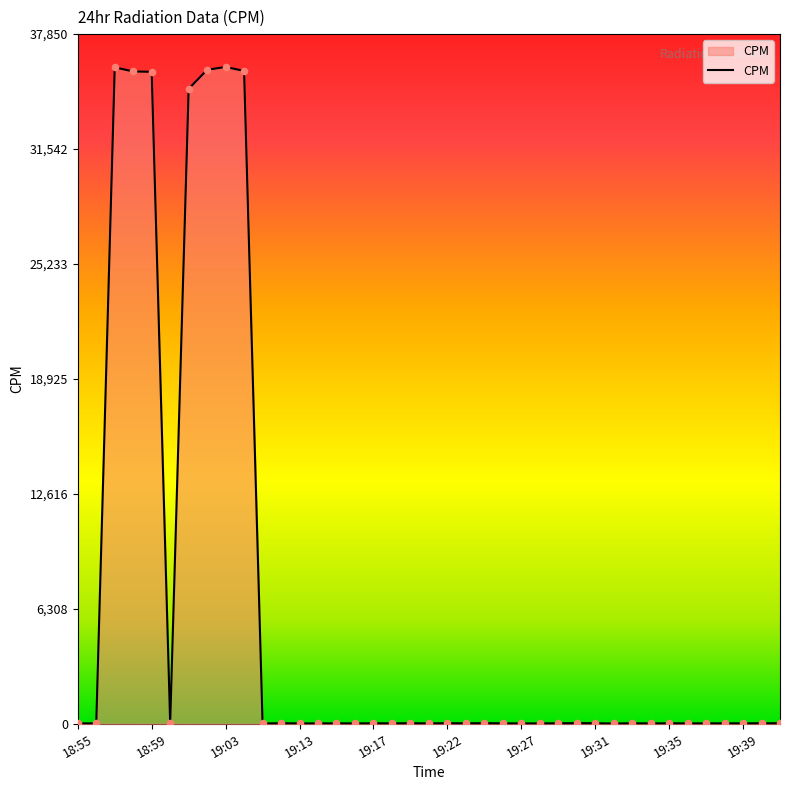

What is the maximum value shown in the chart?

36048